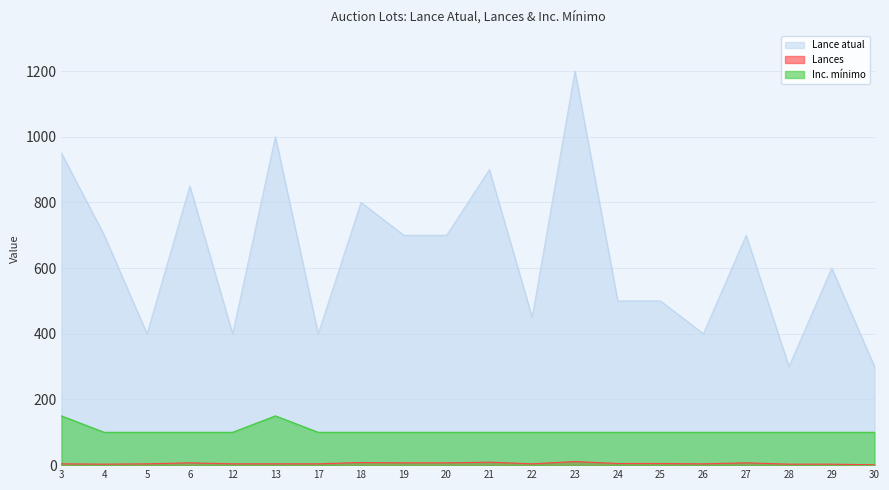

Which series has the largest range (max minus min)?

Lance atual